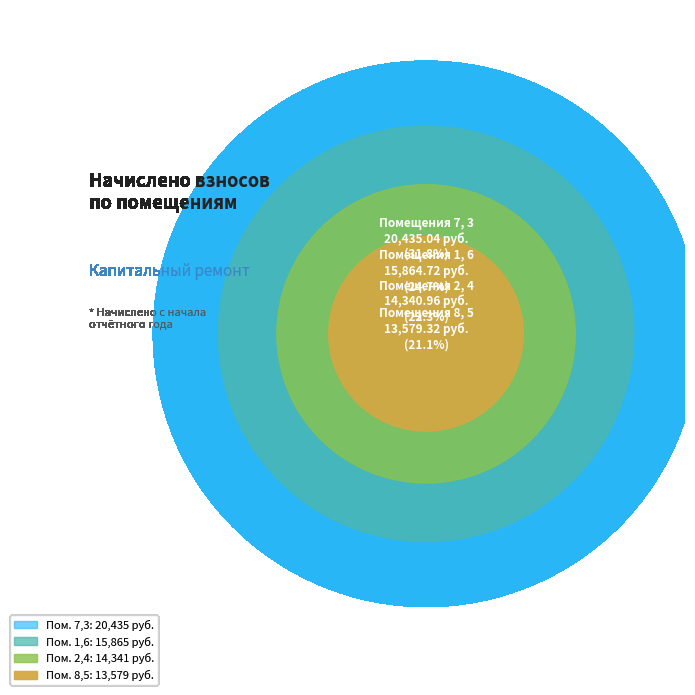

Is the sum of 2 and 3 greater than half?

No